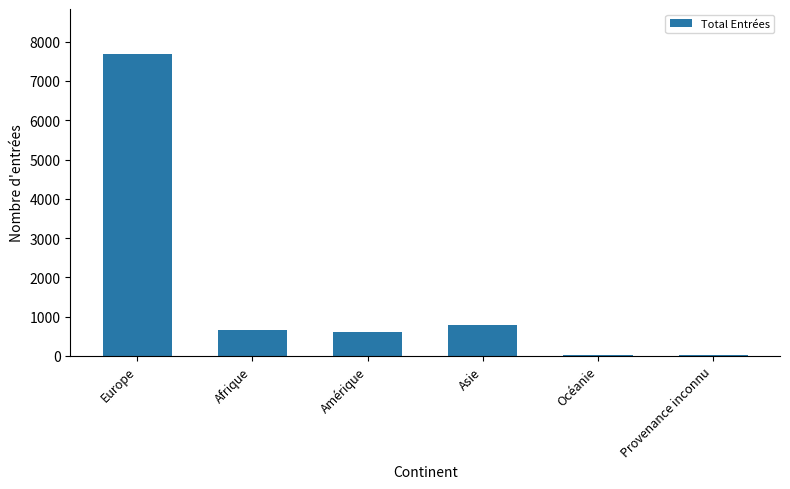

What is the maximum value shown in the chart?

7679